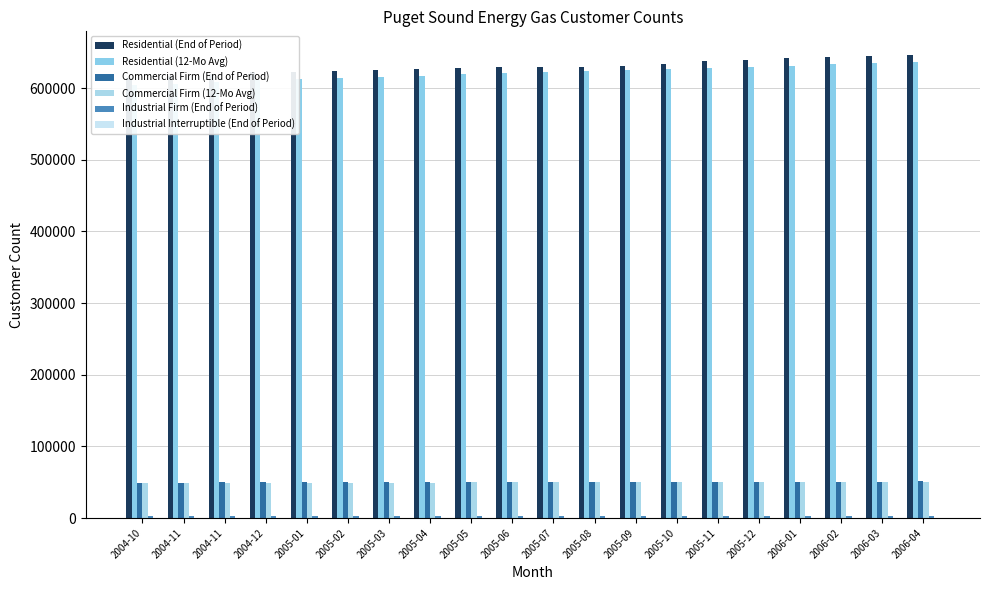

What is the lowest value of the Commercial Firm (End of Period) series?

49189